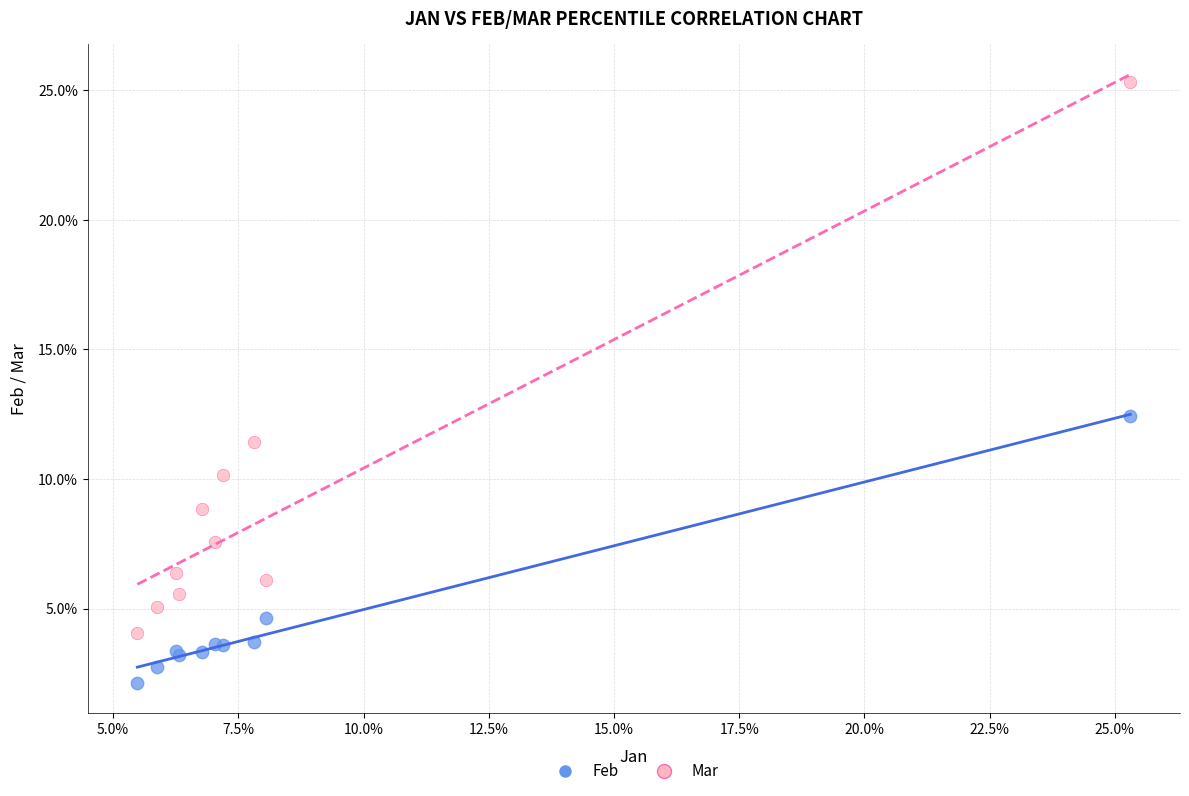

Which series has the largest Y range (max minus min)?

Mar